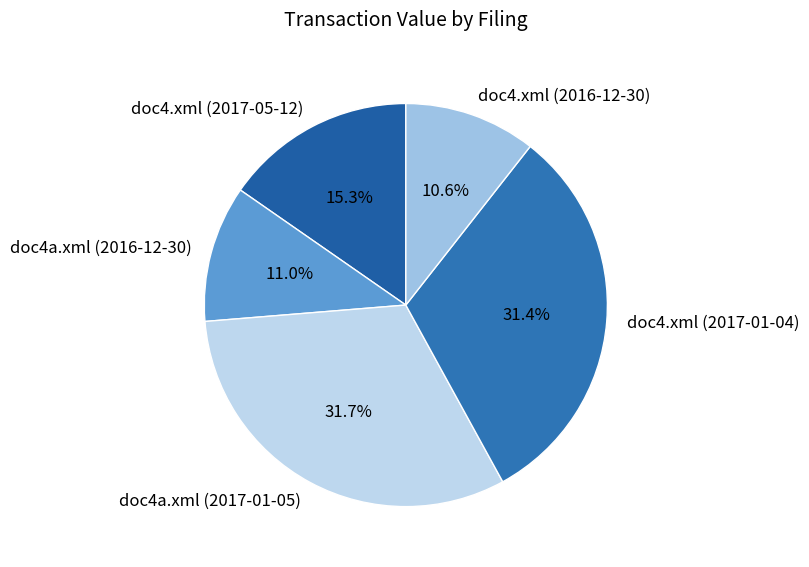

The doc4.xml (2016-12-30) slice represents 11% of the pie. True or false?

True